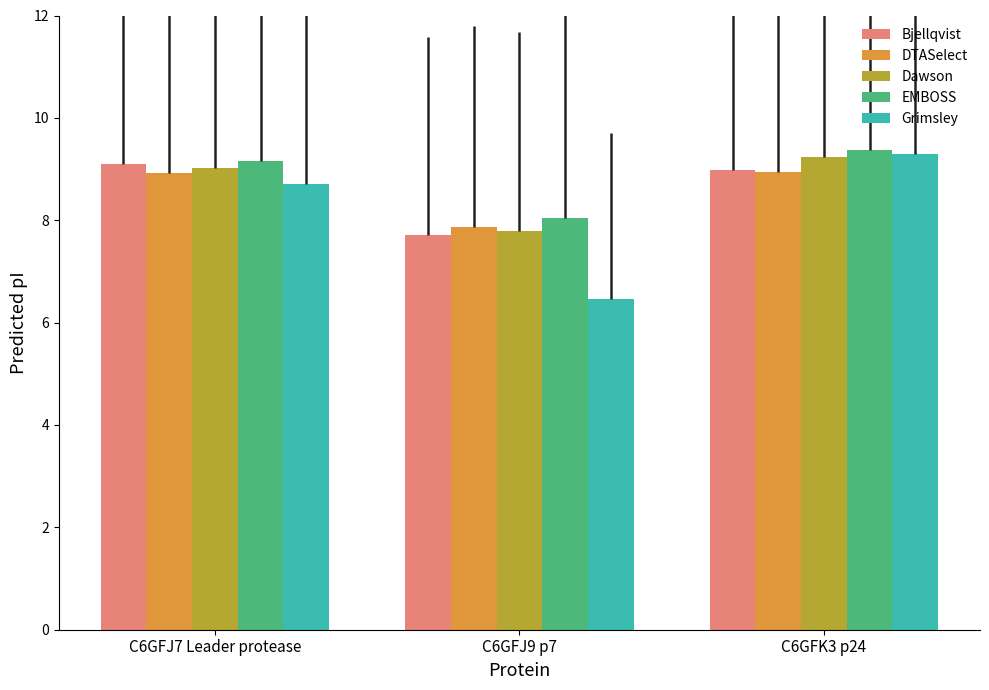

What is the value of the Bjellqvist bar at the 3rd from the left?

9.0